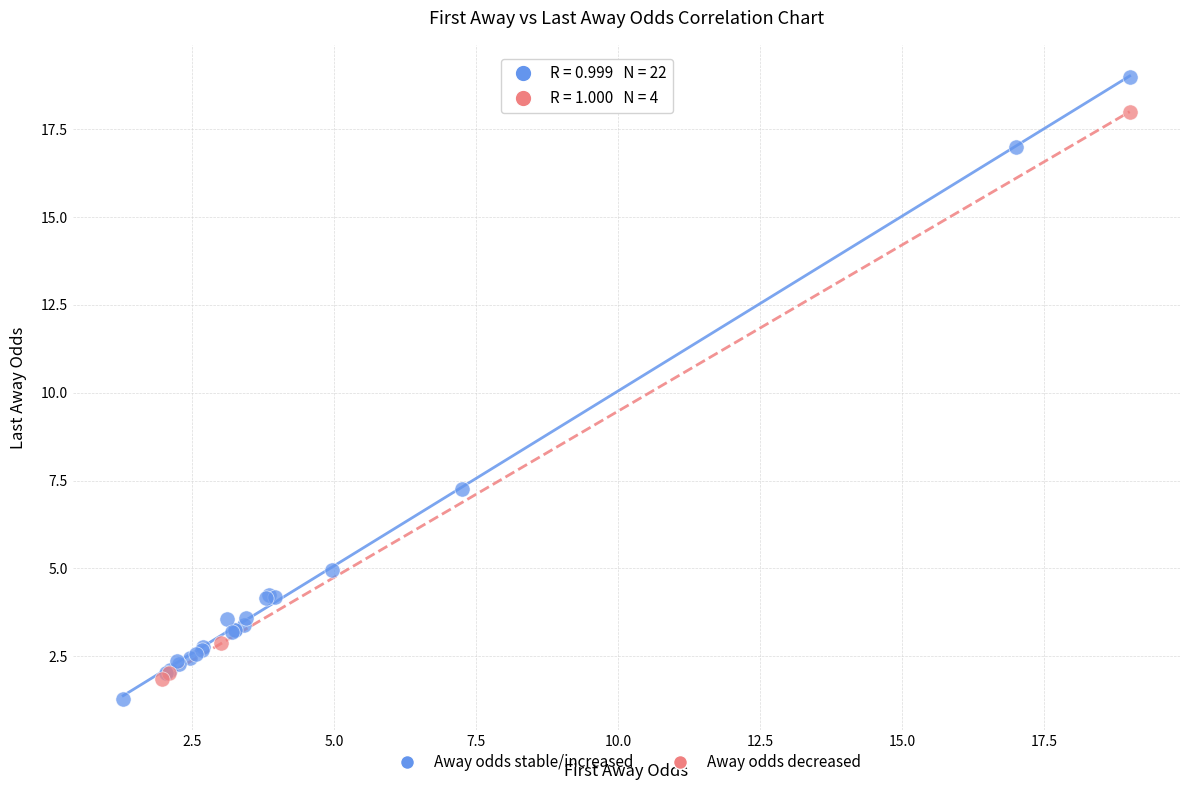

Which series contains the highest Y value?

Away odds stable/increased